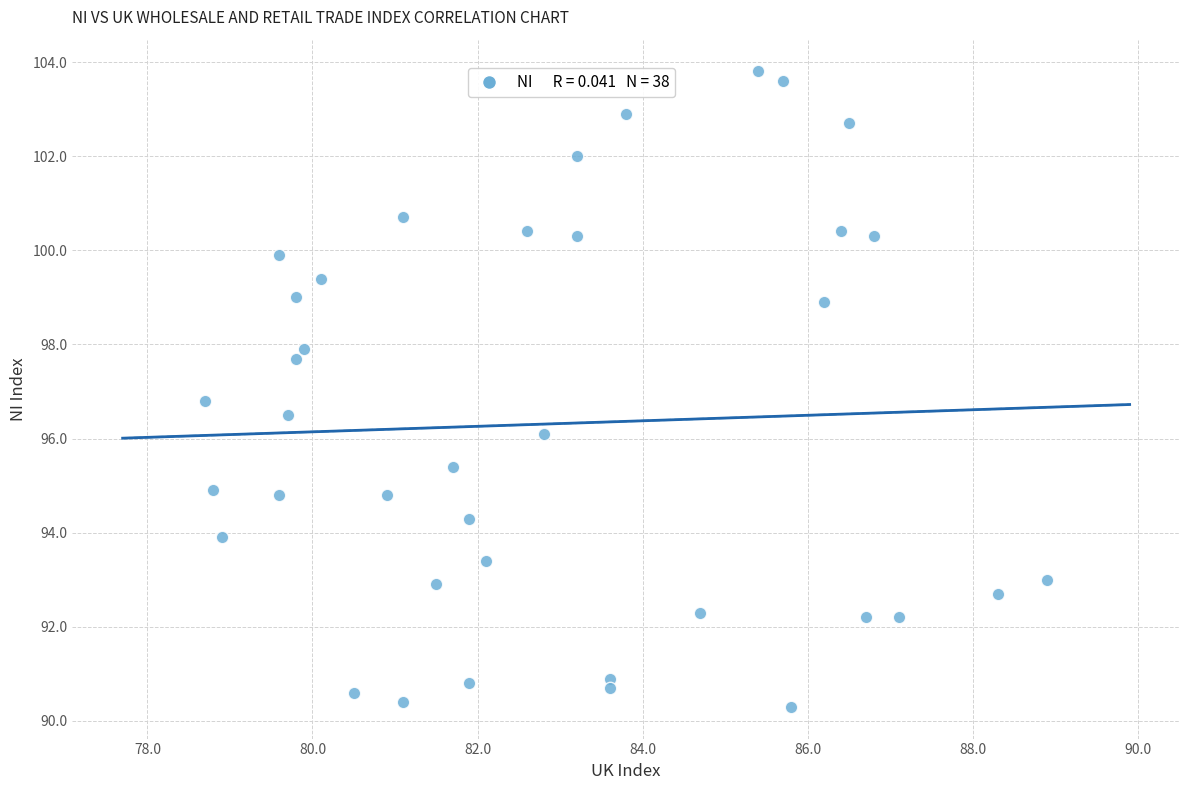

What is the range of Y values (max minus min)?

13.5